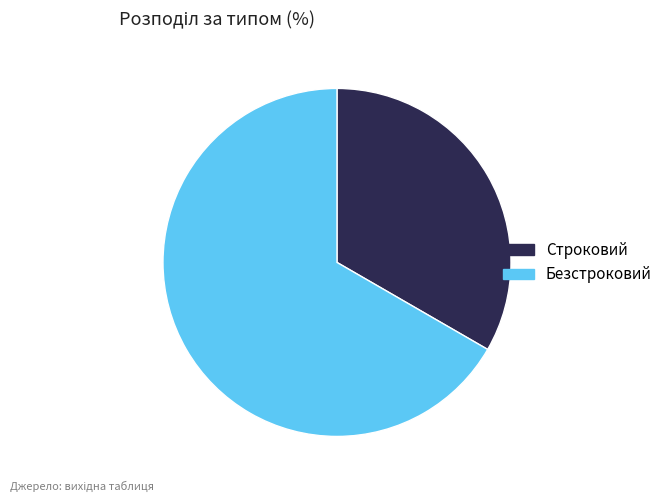

What is the largest slice in the pie chart?

Безстроковий